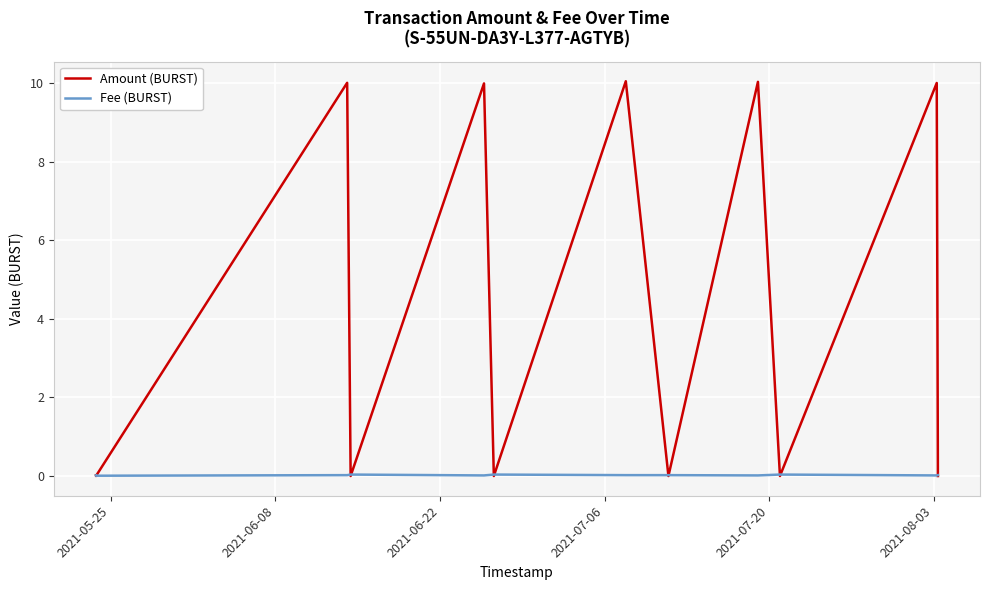

What is the sum of all Amount (BURST) values?

50.1